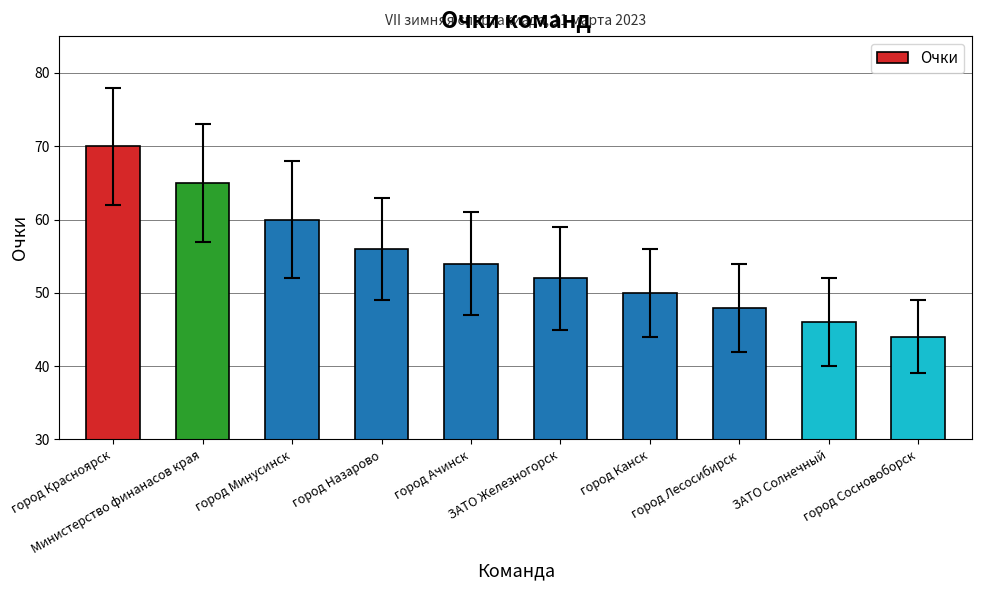

What is the difference between the values at город Красноярск and город Минусинск?

10